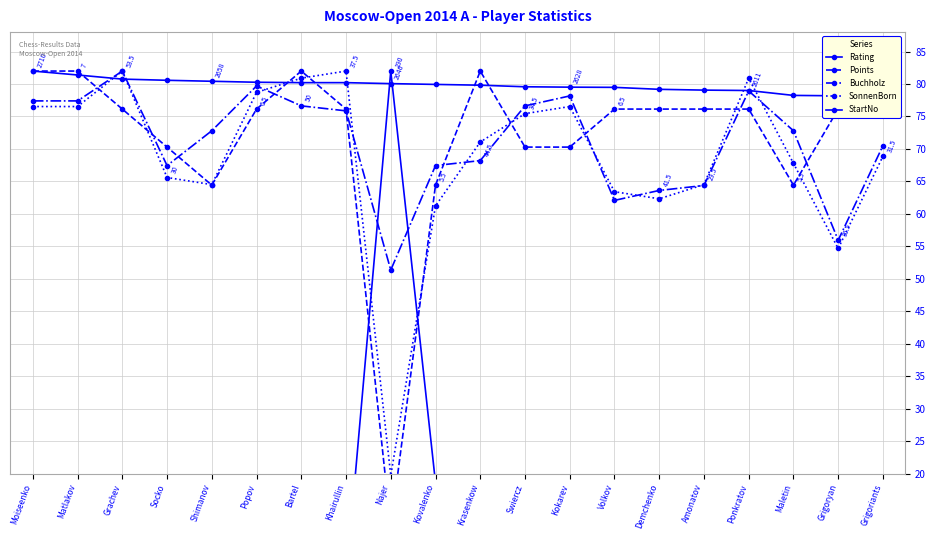

What is the total value across all series at Swiercz?

311.4